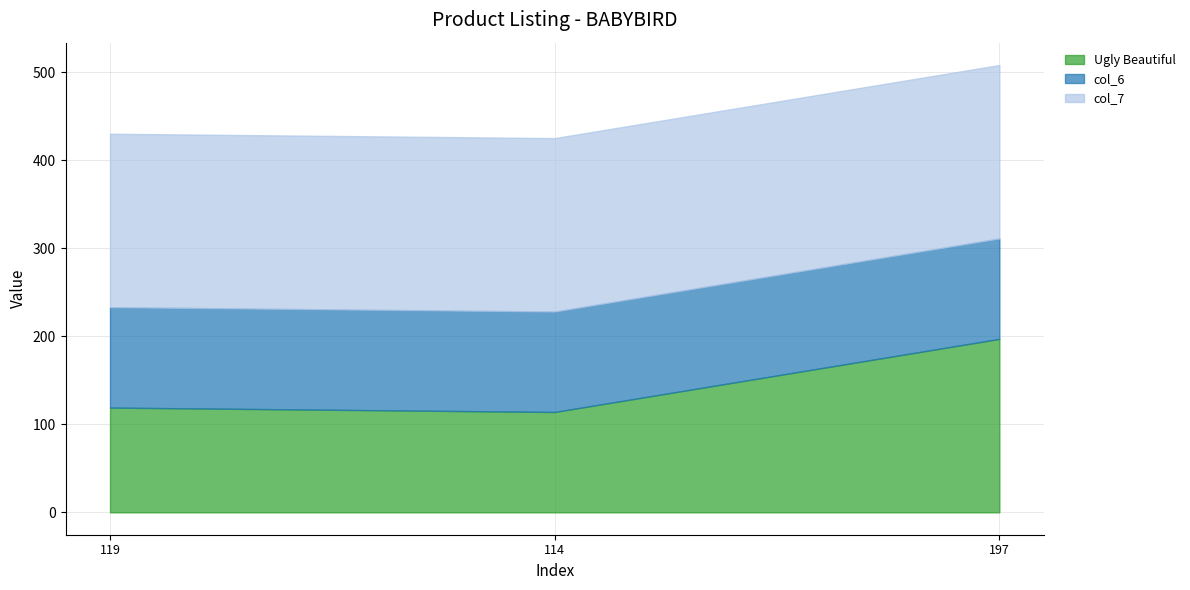

List the series in order of their peak value, lowest first.

col_6, Ugly Beautiful, col_7